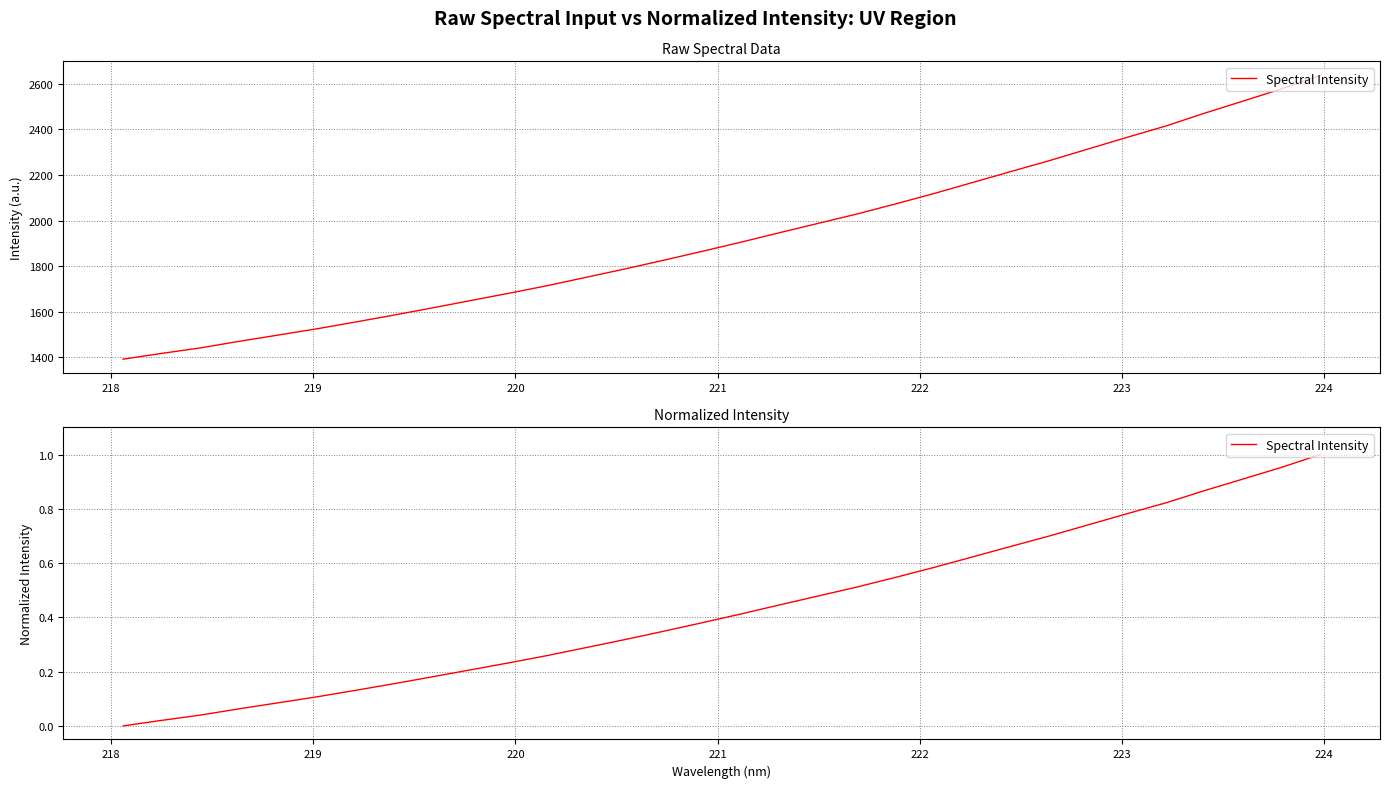

Does the chart have visible grid lines?

Yes